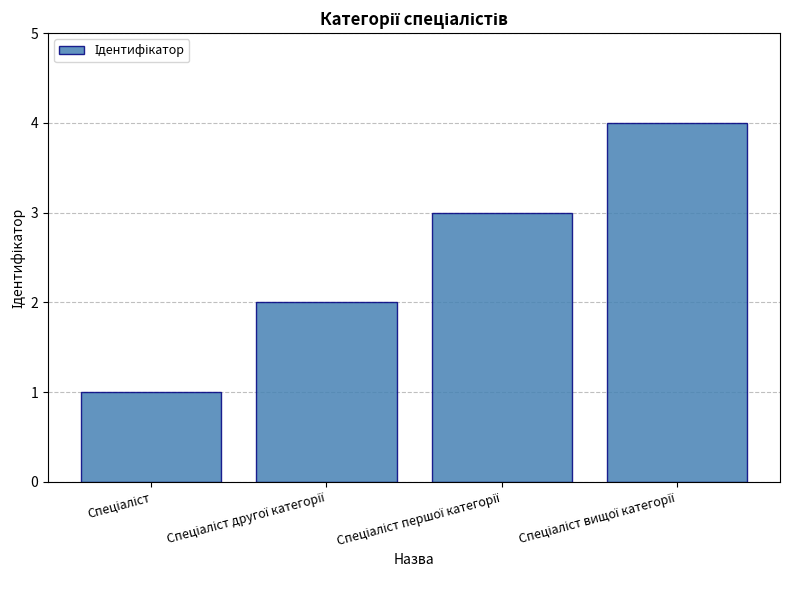

What is the greatest value displayed?

4